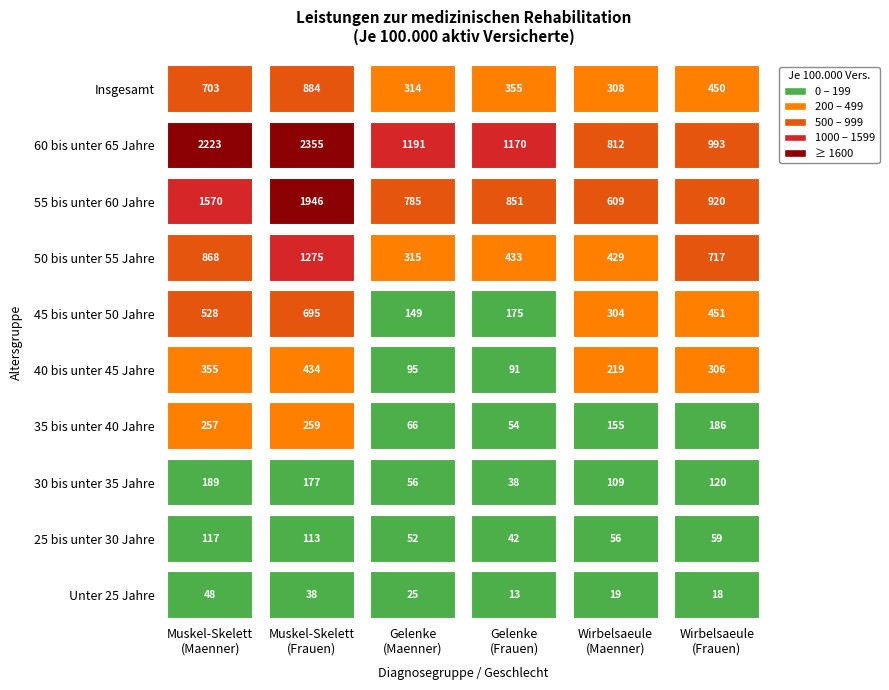

Reading left to right, list all the values displayed in this chart.

Unter 25 Jahre: 0=48.4	1=37.9	2=25.3	3=13.2	4=19.2	5=18.5
25 bis unter 30 Jahre: 0=117.0	1=113.3	2=52.3	3=42.0	4=56.0	5=58.8
30 bis unter 35 Jahre: 0=189.1	1=177.1	2=56.2	3=38.4	4=109.4	5=119.6
35 bis unter 40 Jahre: 0=256.6	1=258.7	2=66.5	3=53.8	4=154.9	5=185.6
40 bis unter 45 Jahre: 0=355.3	1=433.7	2=94.7	3=91.0	4=218.9	5=305.6
45 bis unter 50 Jahre: 0=528.0	1=695.0	2=149.2	3=175.3	4=304.2	5=450.8
50 bis unter 55 Jahre: 0=867.6	1=1274.9	2=315.0	3=432.7	4=428.7	5=717.3
55 bis unter 60 Jahre: 0=1570.3	1=1945.7	2=784.8	3=851.2	4=609.0	5=920.4
60 bis unter 65 Jahre: 0=2223.1	1=2355.3	2=1191.2	3=1170.4	4=811.8	5=993.3
Insgesamt: 0=703.2	1=883.7	2=314.5	3=354.6	4=308.1	5=450.5